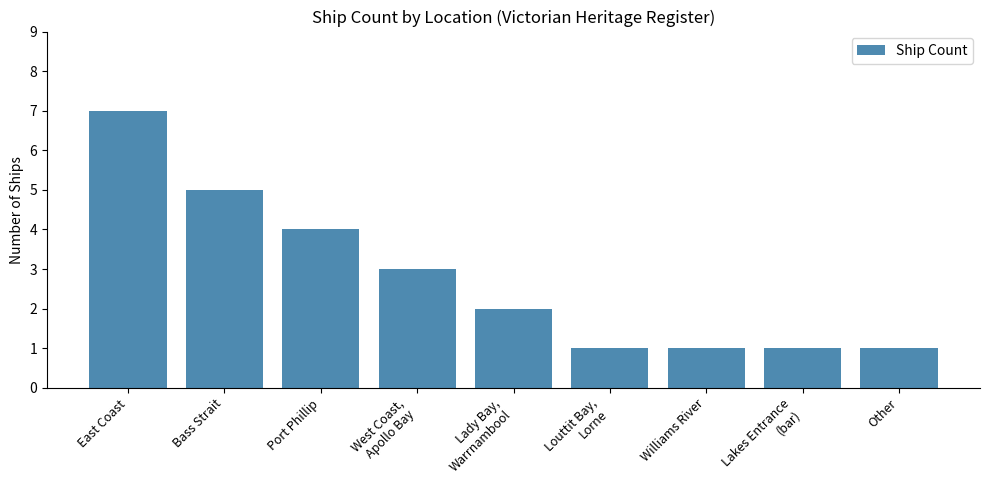

Reading left to right, what are all the values shown in this chart?

7	5	4	3	2	1	1	1	1